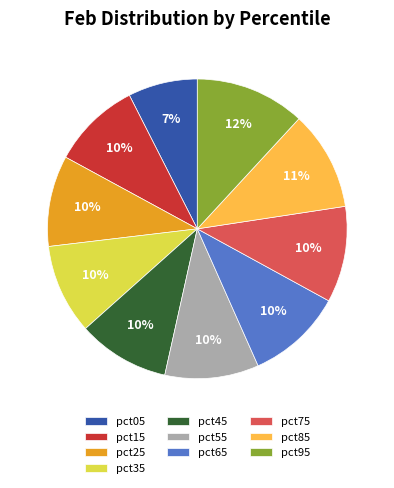

What percentage is the pct35 slice, to the nearest percent?

10%